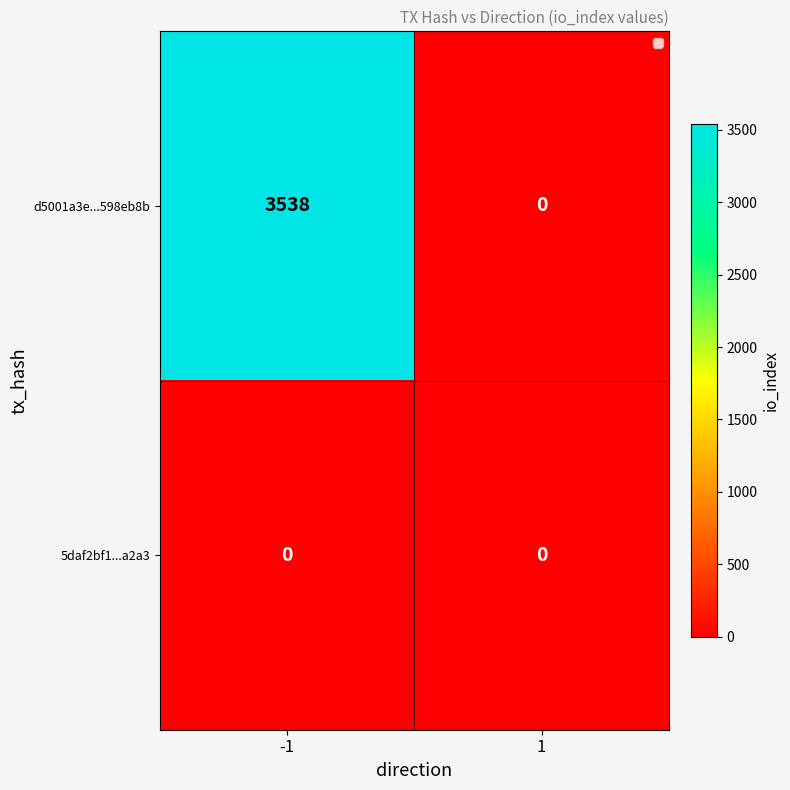

Rank the series by their maximum value, from highest to lowest.

d5001a3e...598eb8b, 5daf2bf1...a2a3